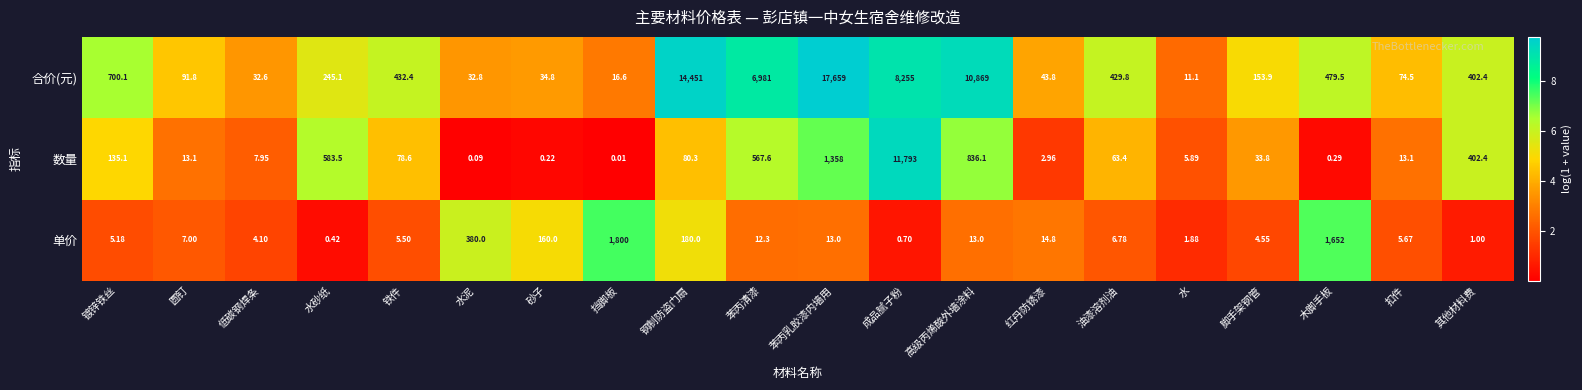

Which series has the largest range (max minus min)?

合价(元)